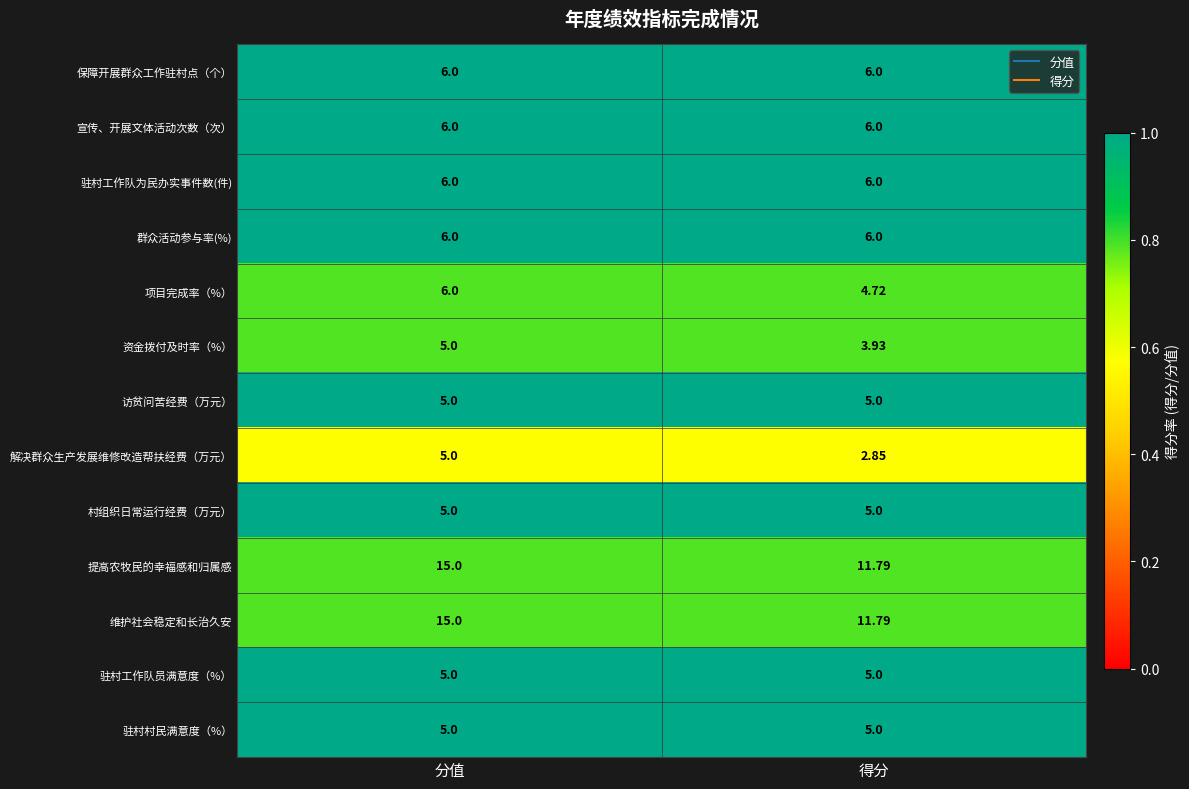

Count the number of data series in this chart.

13